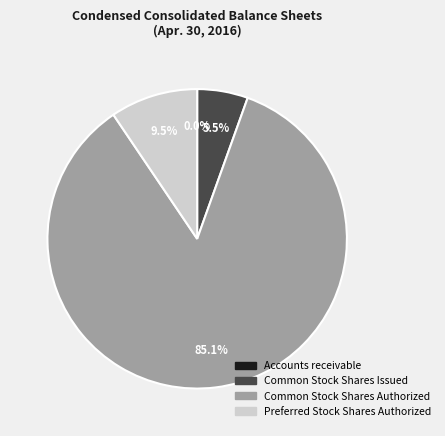

To the nearest percent, what is the average slice percentage?

25%